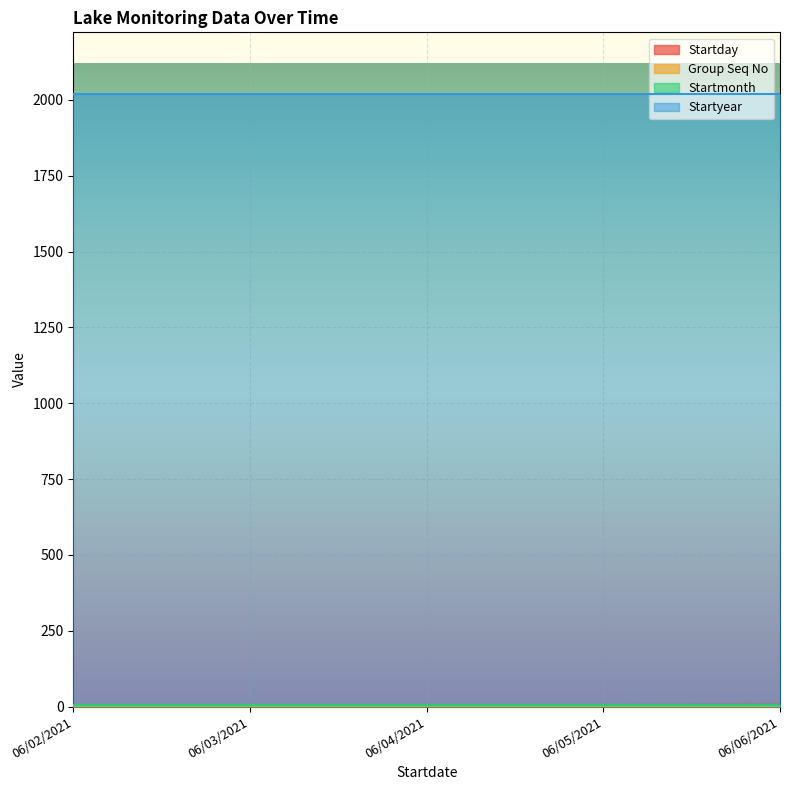

What is the label of the 2nd point from the right?

06/05/2021